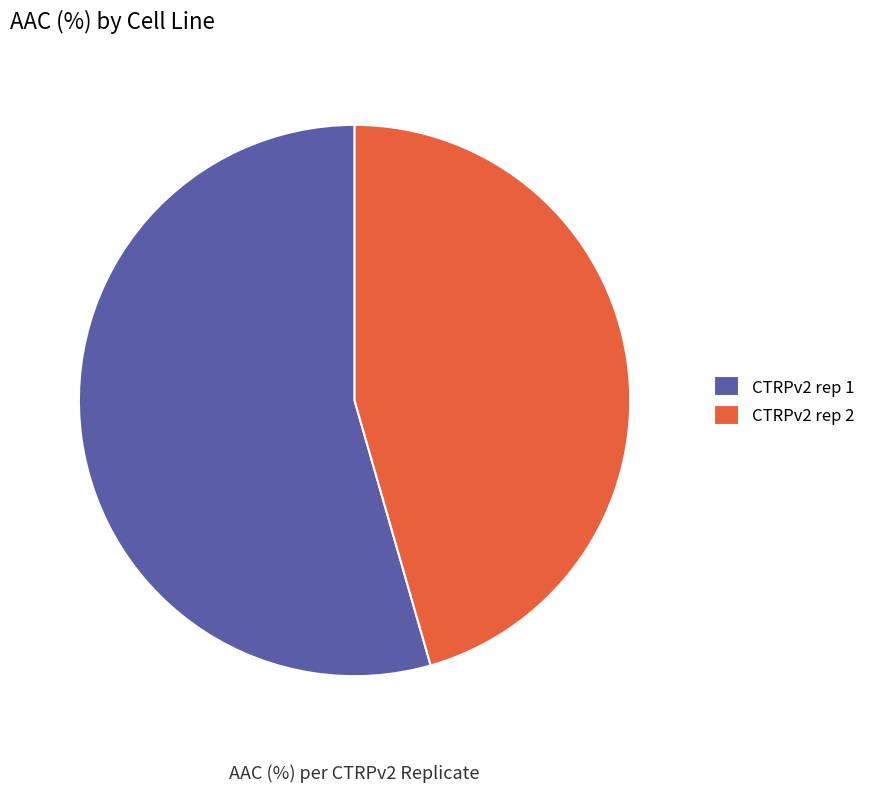

Rank the categories by value from highest to lowest.

CTRPv2 rep 1, CTRPv2 rep 2